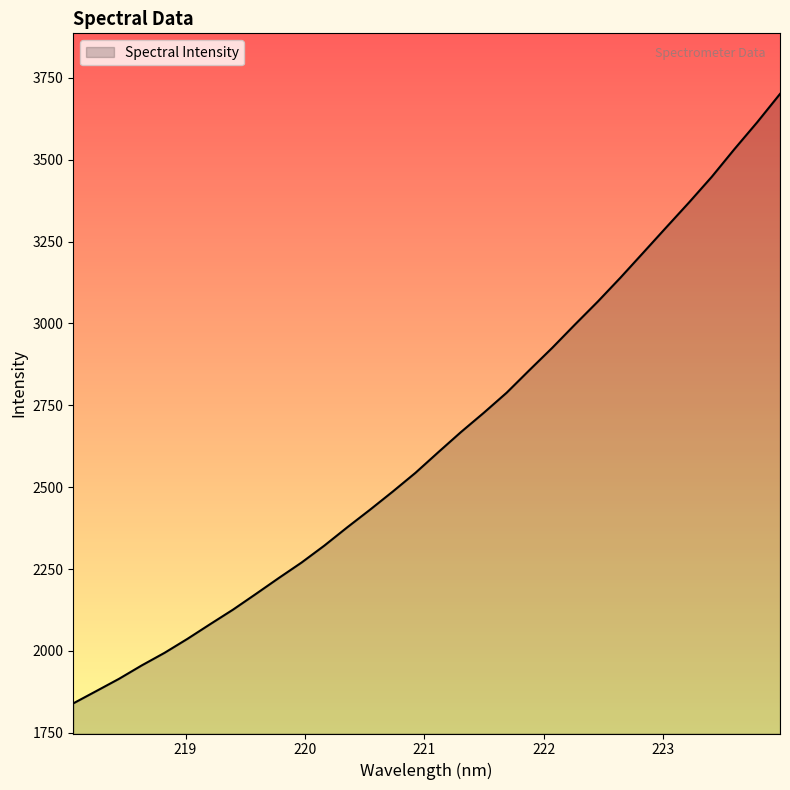

What is the difference between the maximum and minimum values?

1861.4